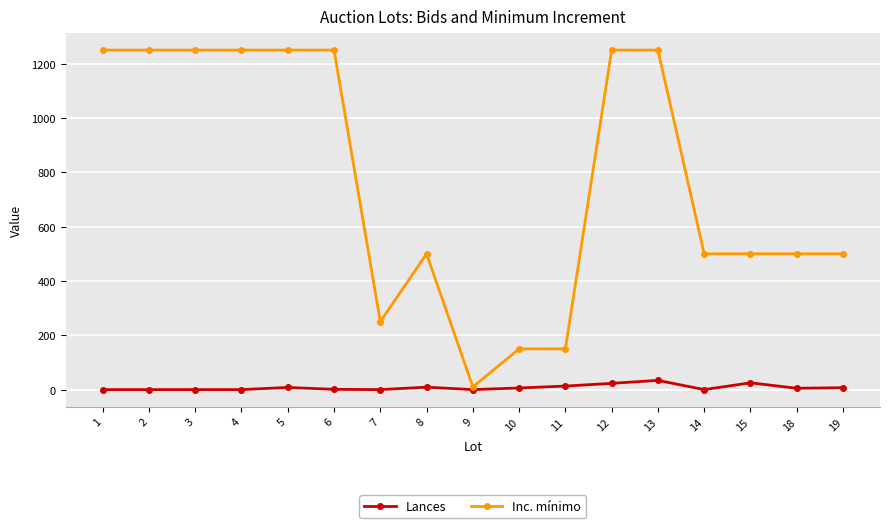

At which label does Inc. mínimo first exceed 500?

1